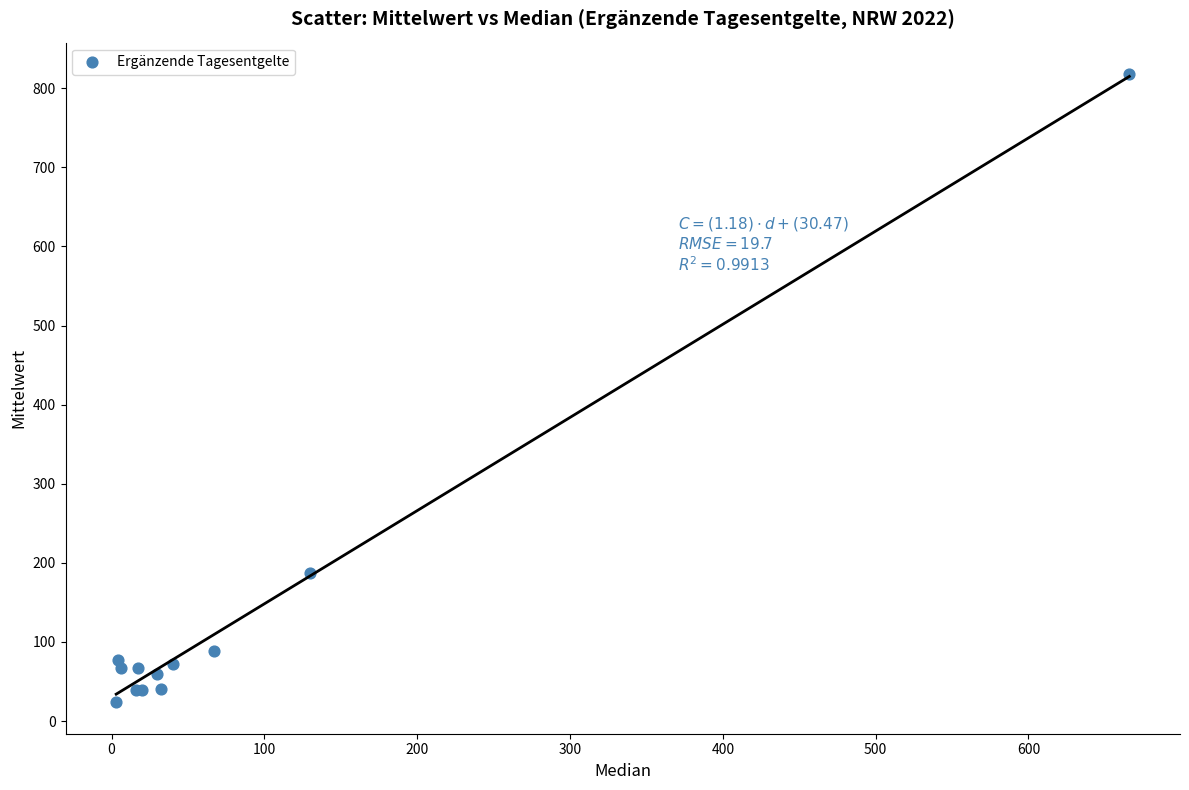

What Y value in the scatter plot is closest to 420?

187.7